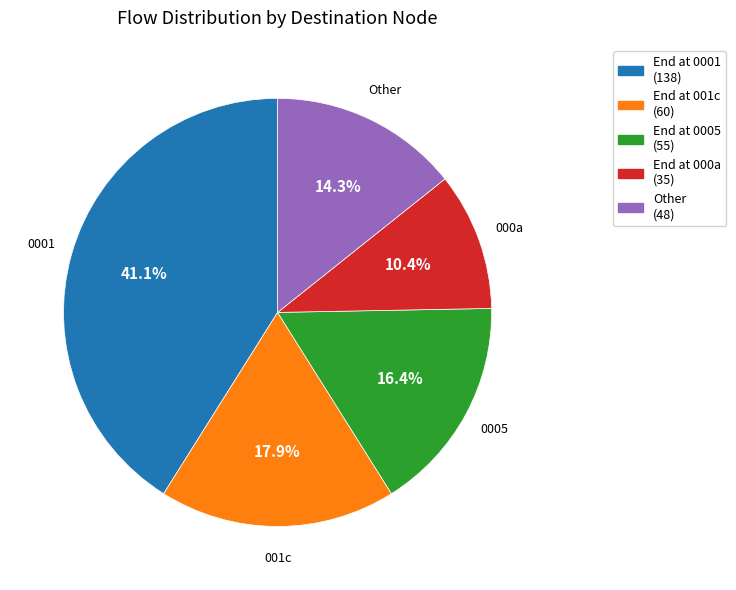

Is there any slice that represents more than half of the pie?

No